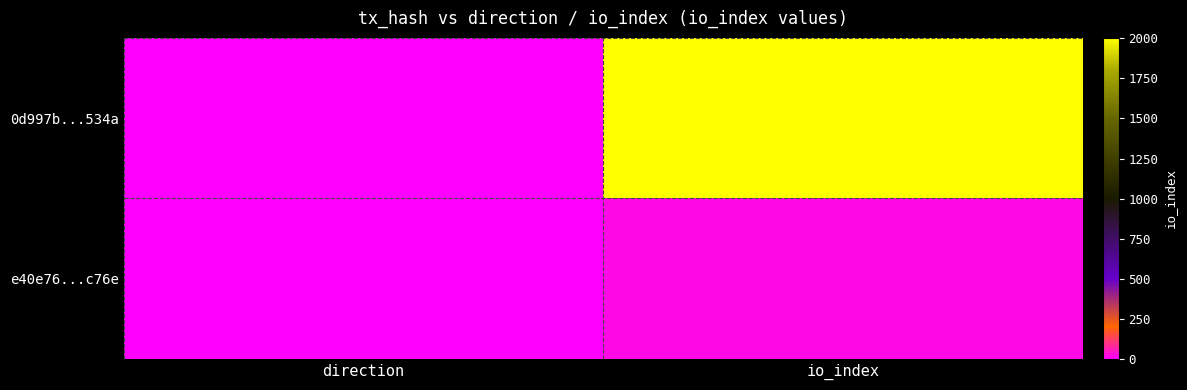

What is the spread (max minus min) of values at direction?

2